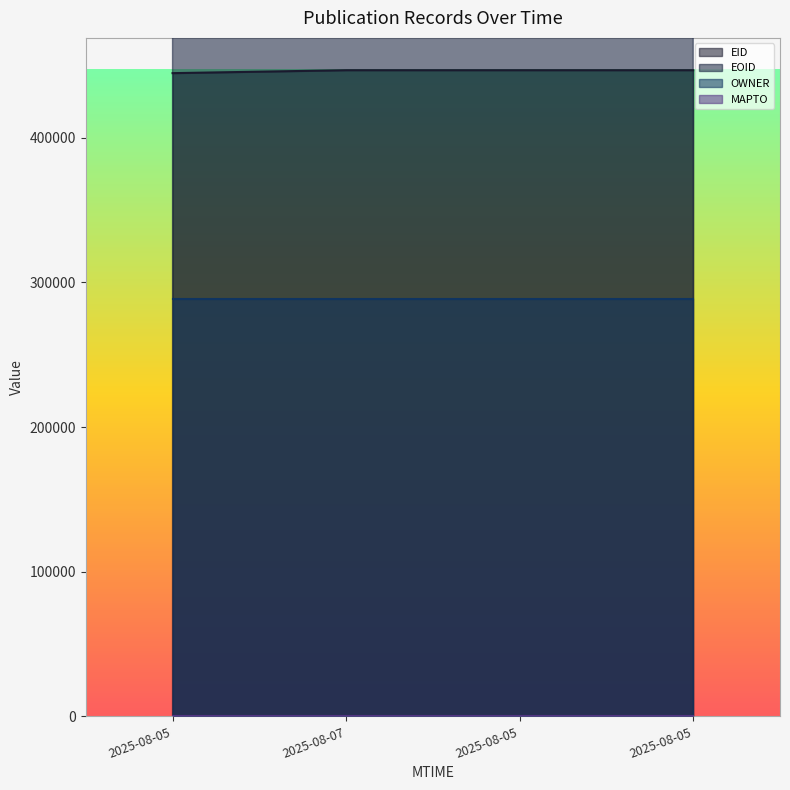

Does the chart have visible grid lines?

No